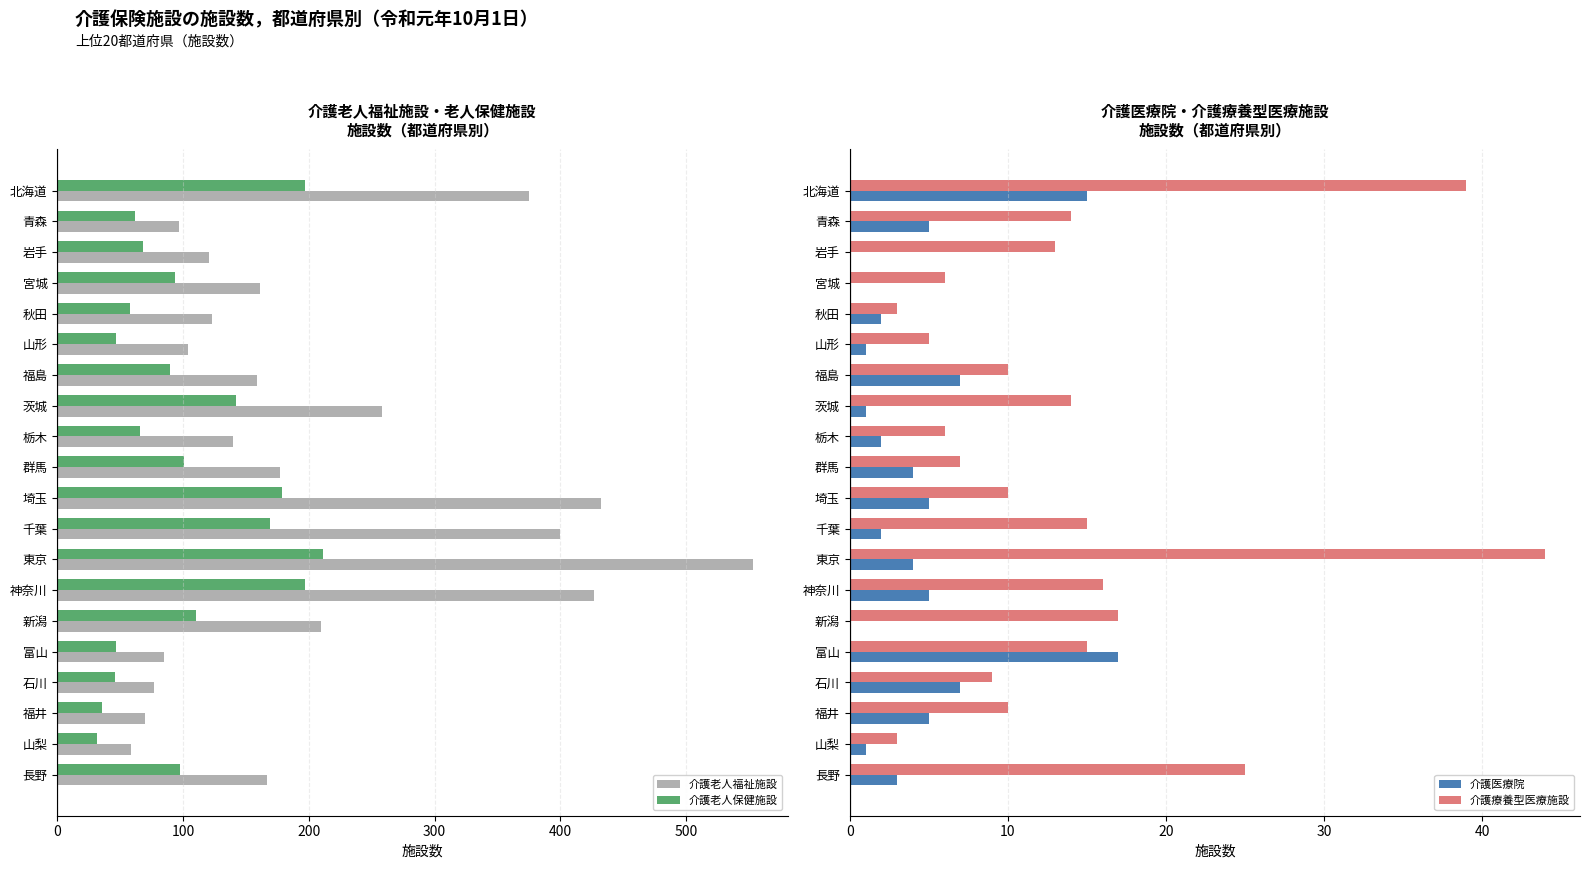

The 介護老人保健施設 series shows 197 at 北海道. True or false?

True